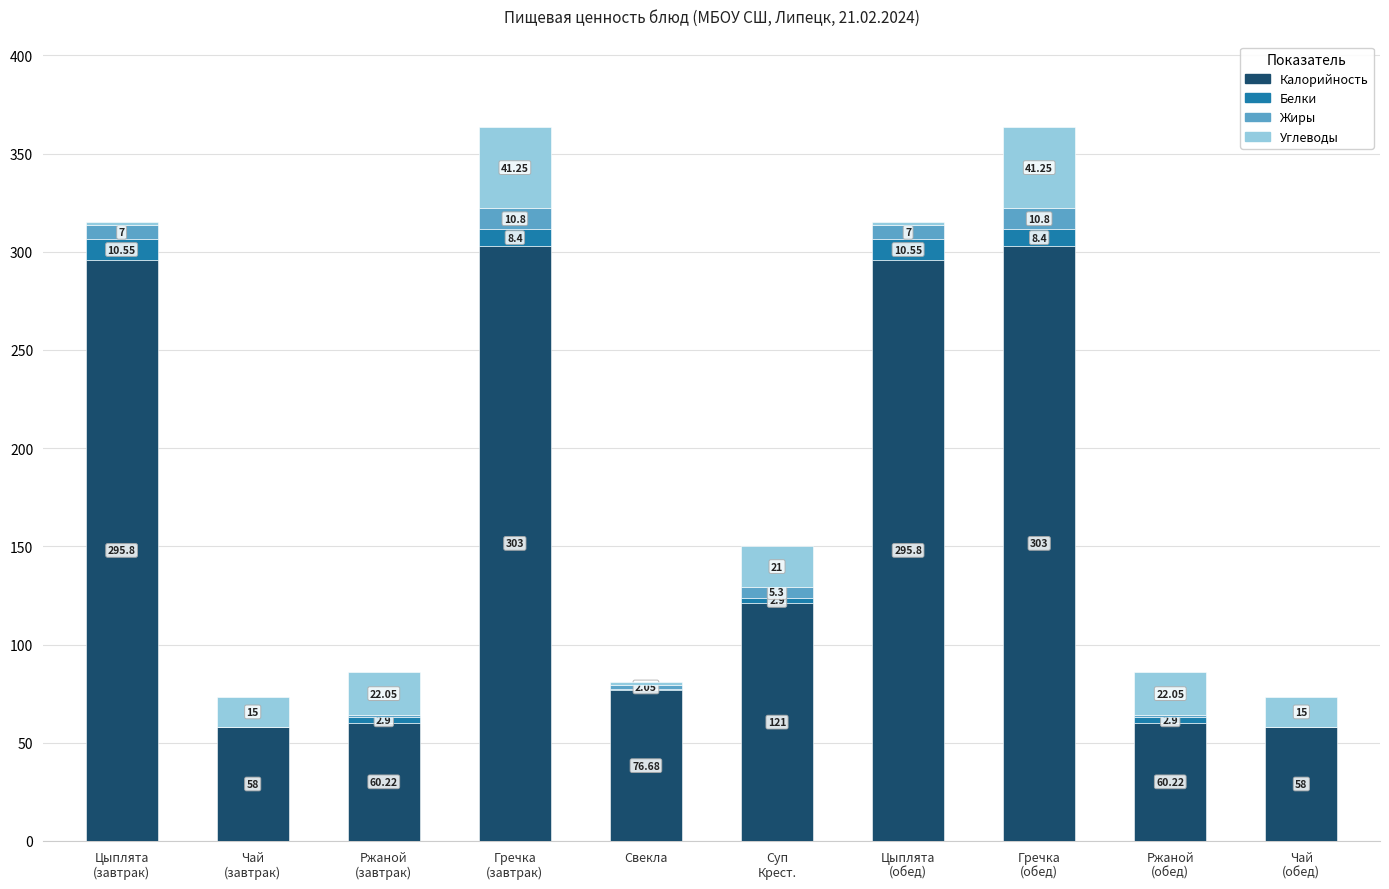

The value of Калорийность at Цыплята
(обед) is 295.8. True or false?

True